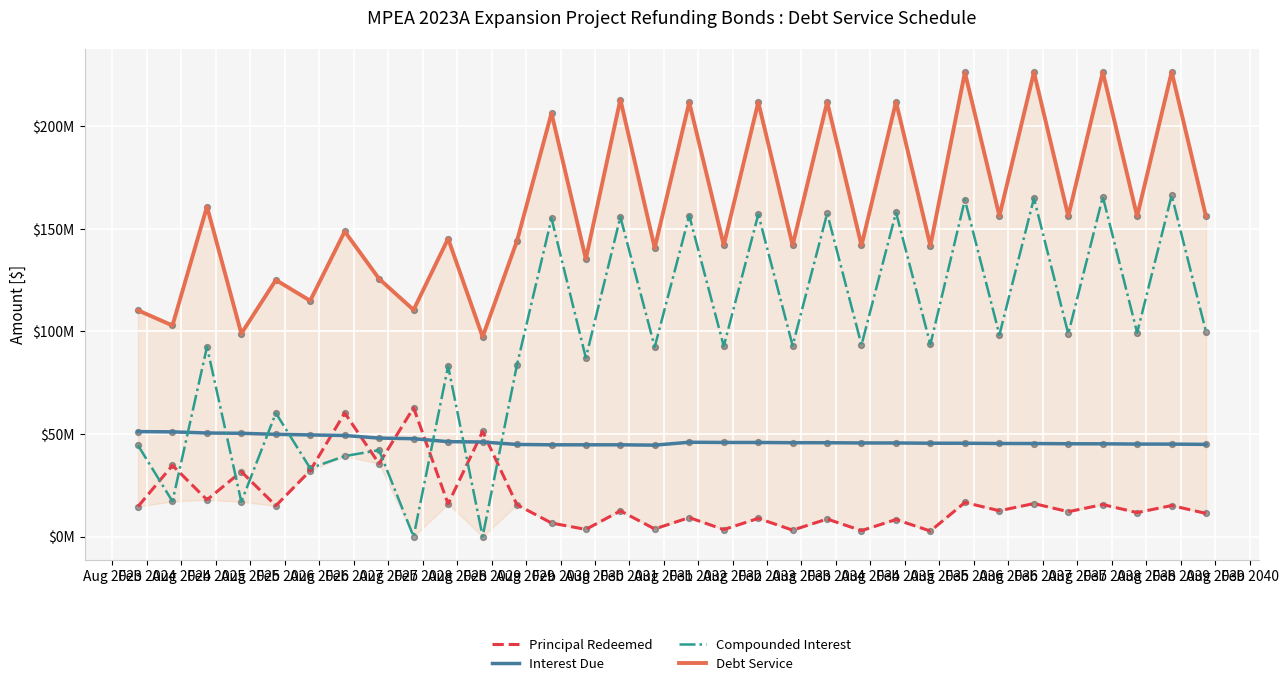

Is the value of Interest Due at Aug 2027 greater than the value of Debt Service at Feb 2024?

No